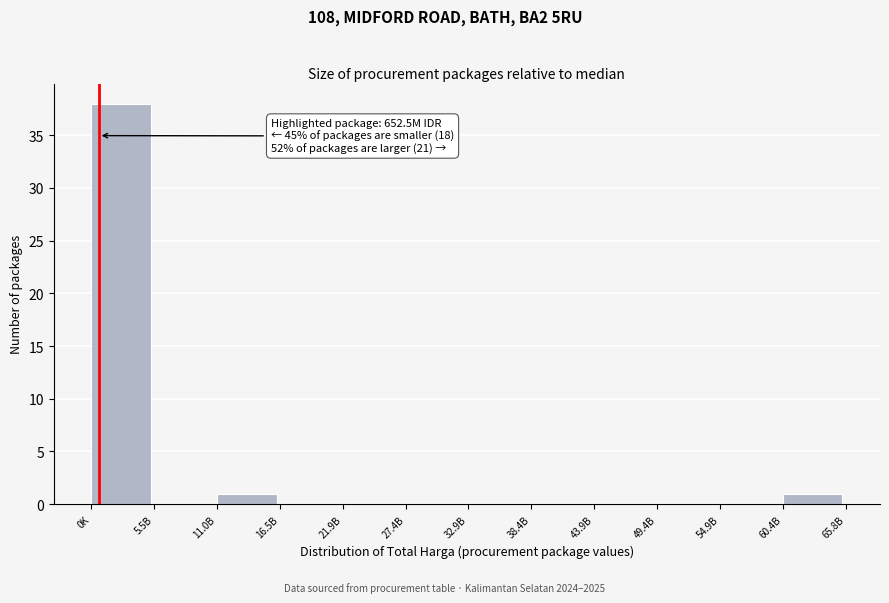

Reading left to right, extract all data points from this chart.

0K=38	5.5B=0	11.0B=1	16.5B=0	21.9B=0	27.4B=0	32.9B=0	38.4B=0	43.9B=0	49.4B=0	54.9B=0	60.4B=1